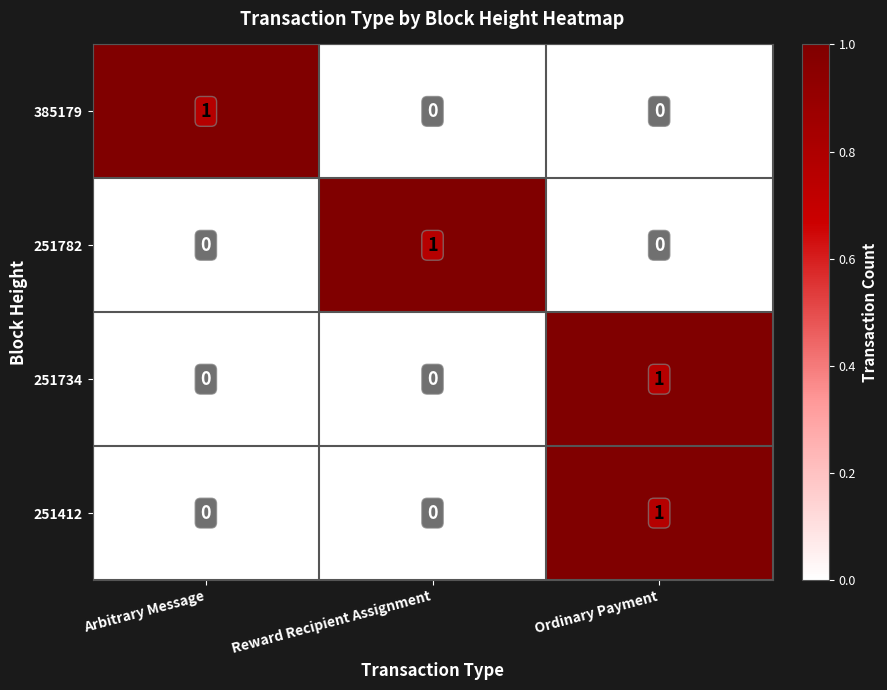

True or false: 385179 has a value of 0 at Reward Recipient Assignment.

True